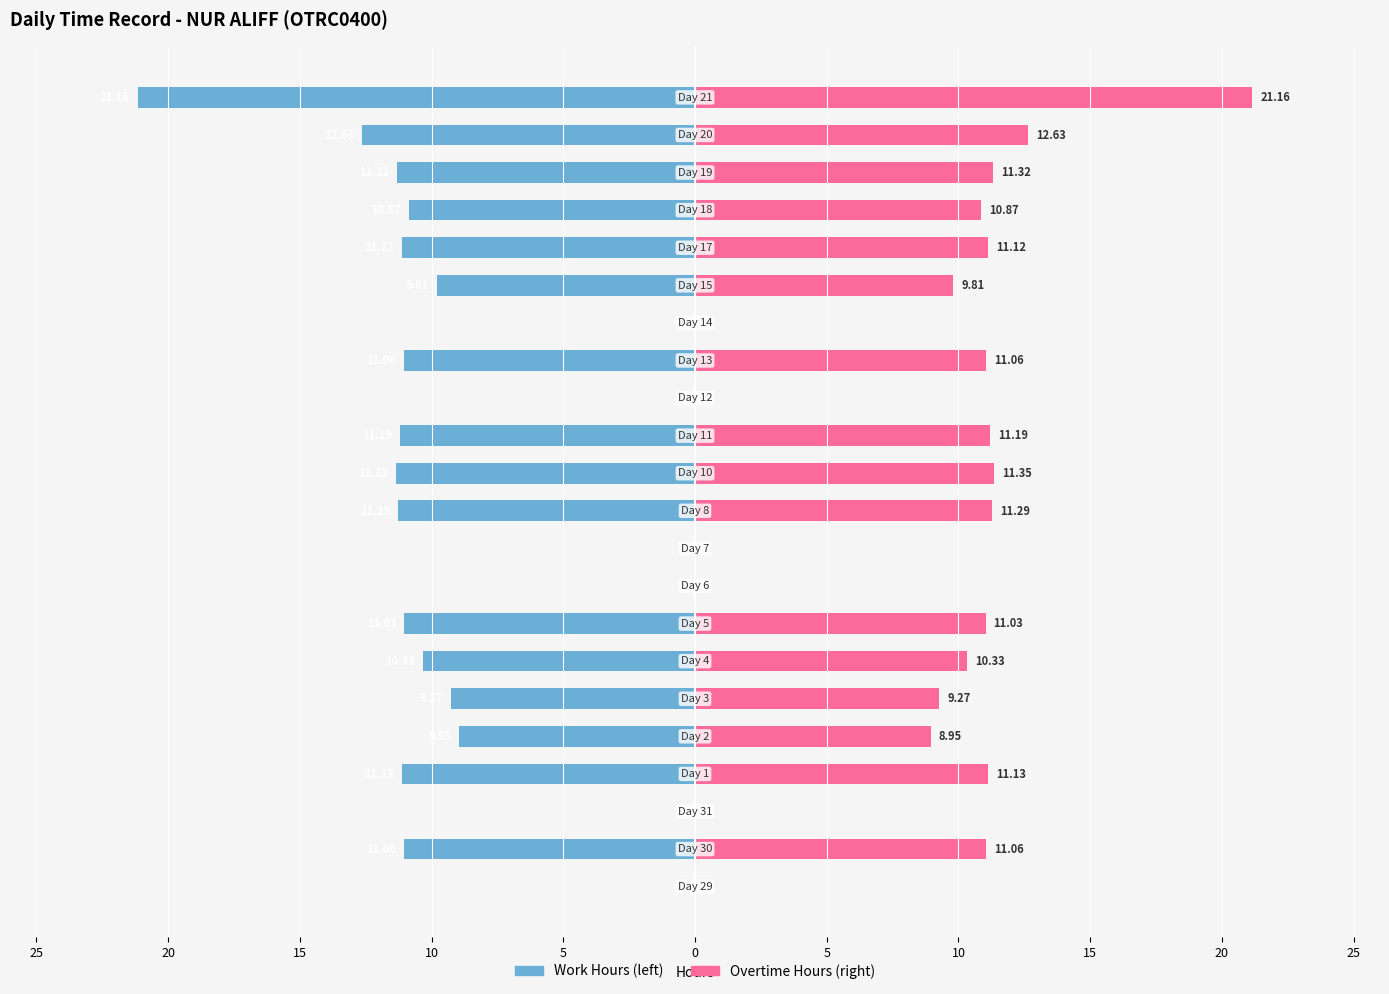

How many data points in Work Hours (mirrored) are above -10?

9